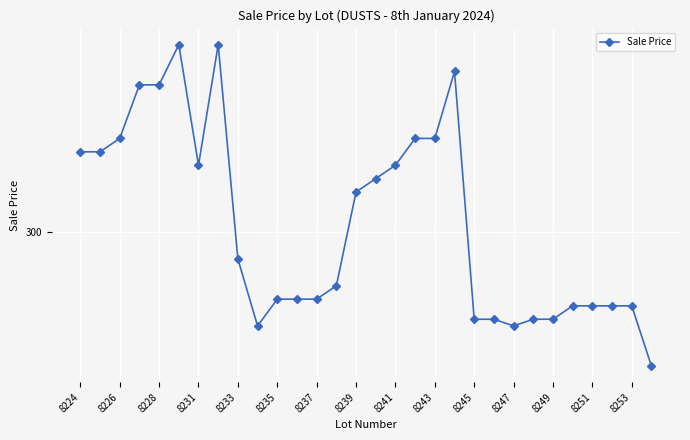

Is this an area chart (filled region under the line)?

No